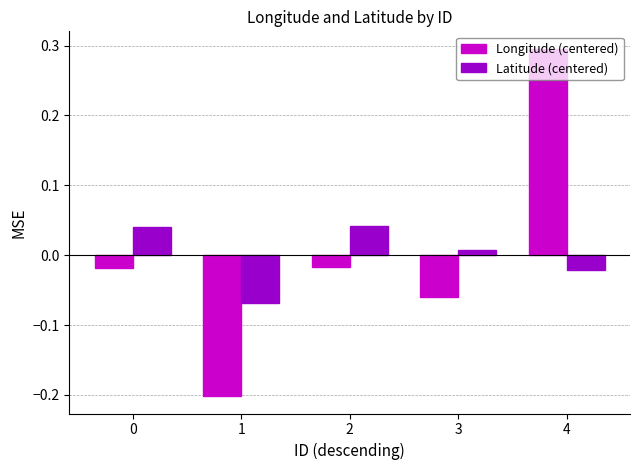

How many positive values does the Longitude (centered) series have?

1